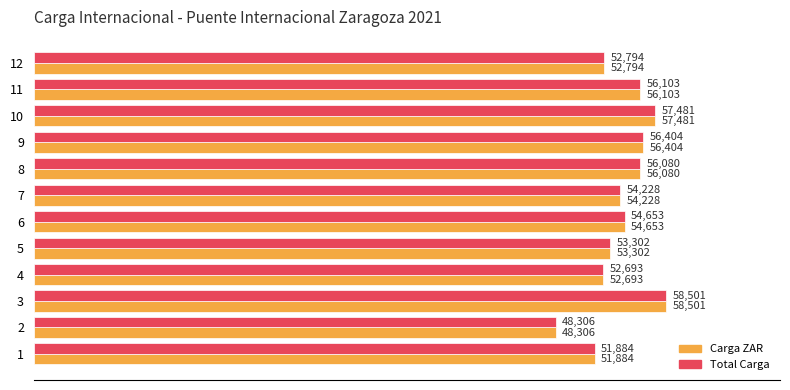

What is the difference between the second highest and second lowest values in the Total Carga series?

5597